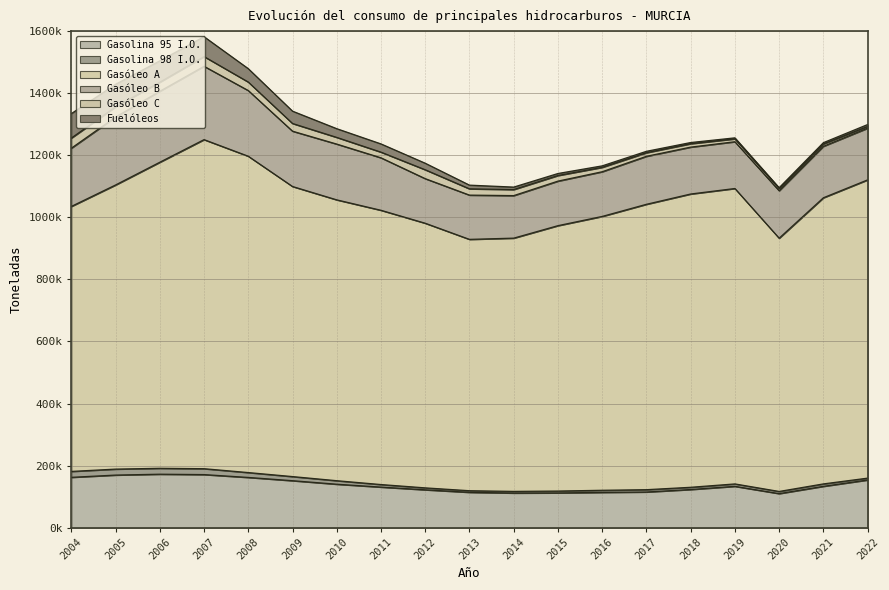

How many values in the Gasóleo A series exceed 915511?

10